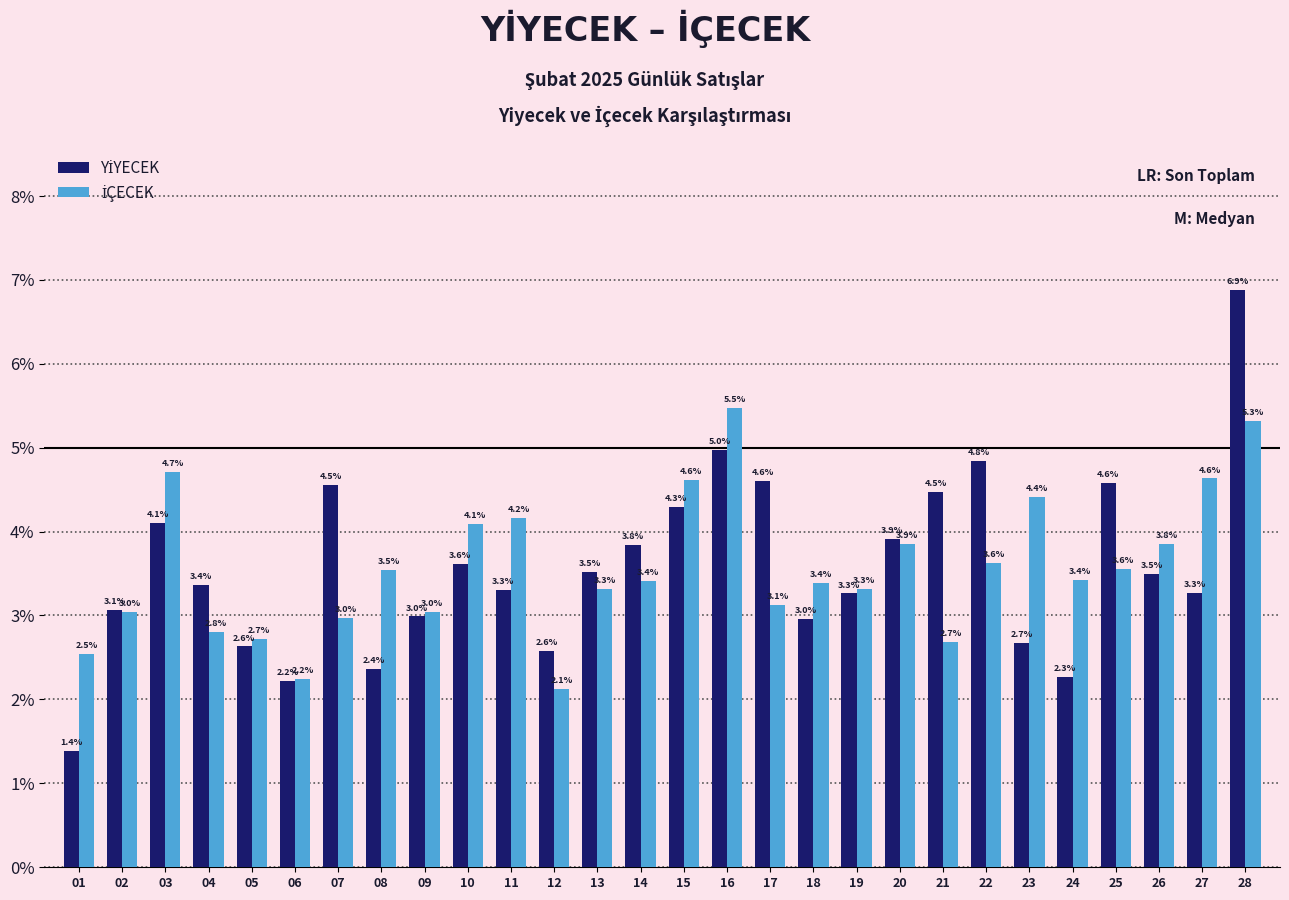

How many categories are shown in the chart?

28